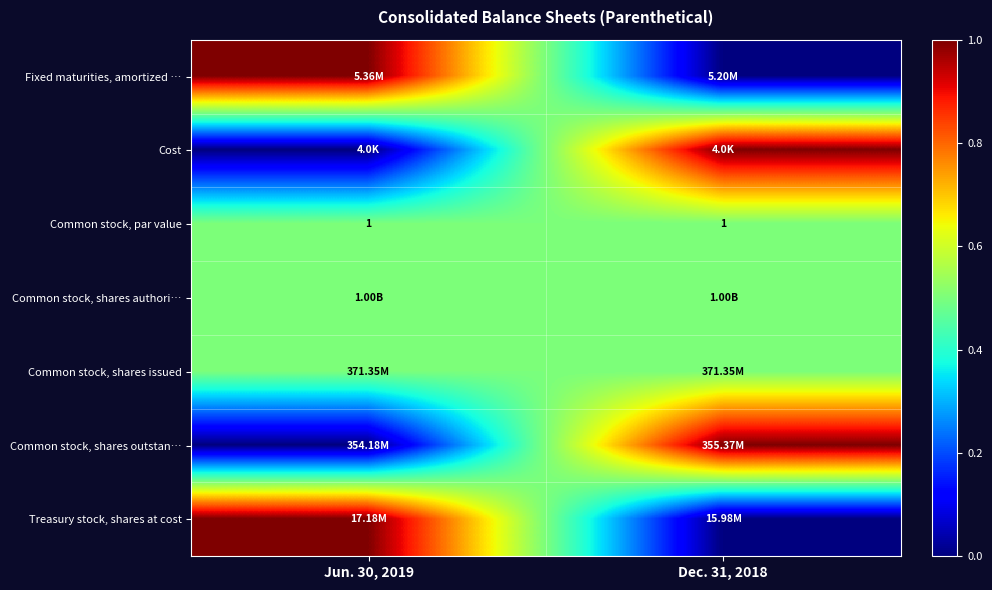

What is the average value of the Common stock, par value series?

1.0